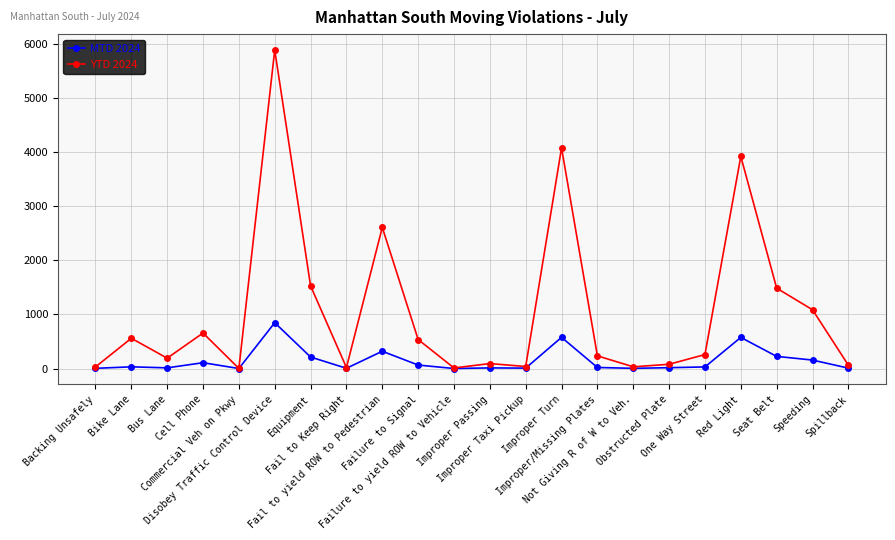

Is the value of MTD 2024 at Obstructed Plate greater than the value of YTD 2024 at Improper Passing?

No